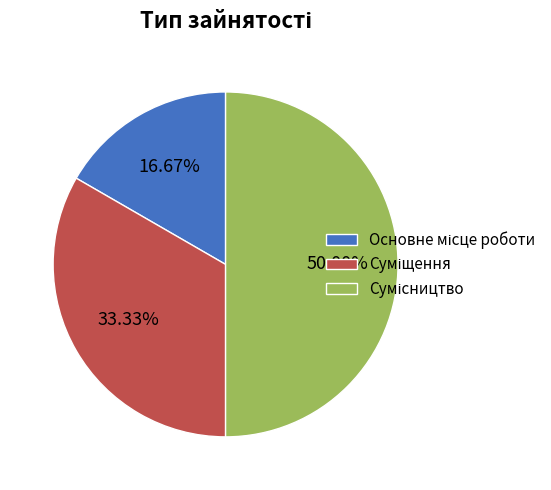

Between Основне місце роботи and Суміщення, which is larger?

Суміщення